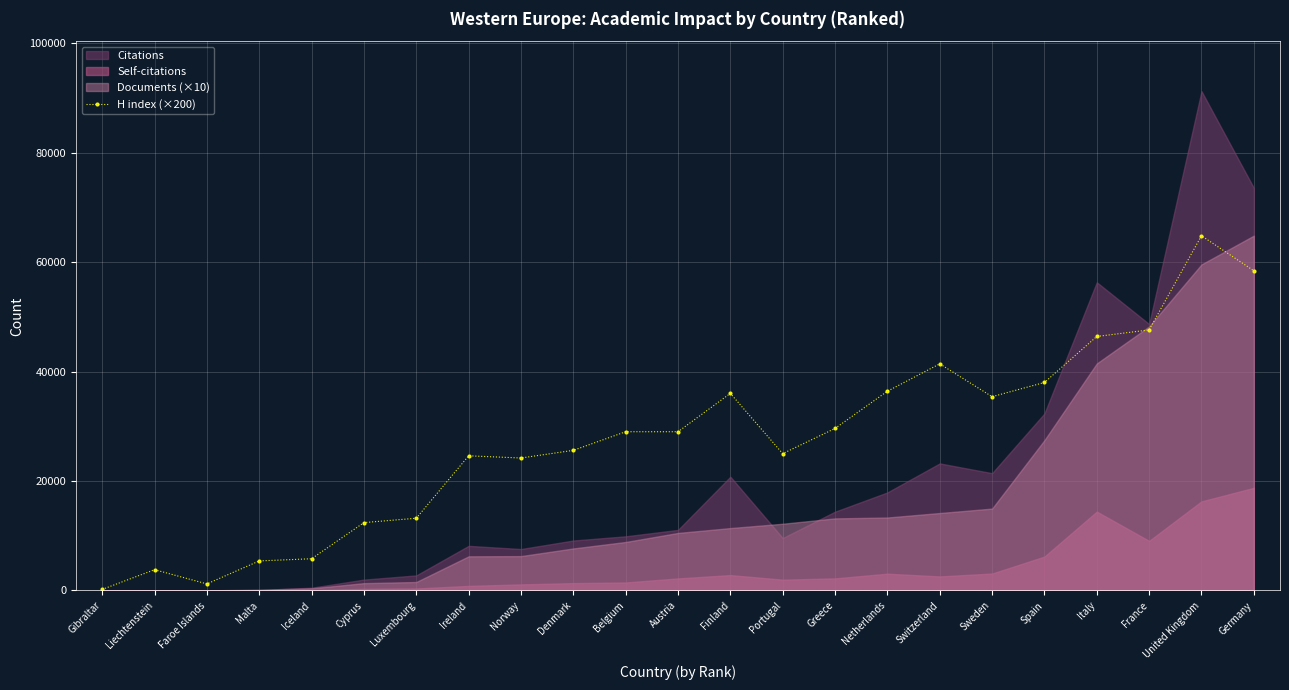

True or false: H index (×200) has a value of 36400 at Netherlands.

True